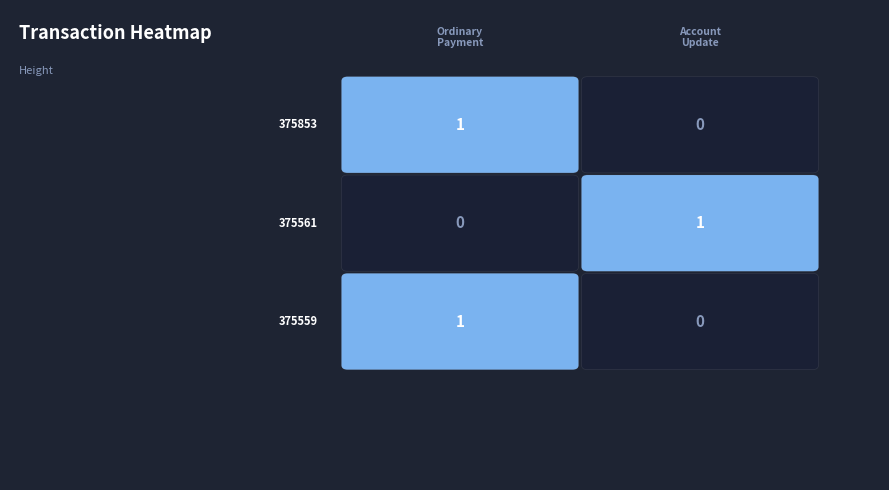

What is the difference between the maximum and minimum values in the 375559 series?

1